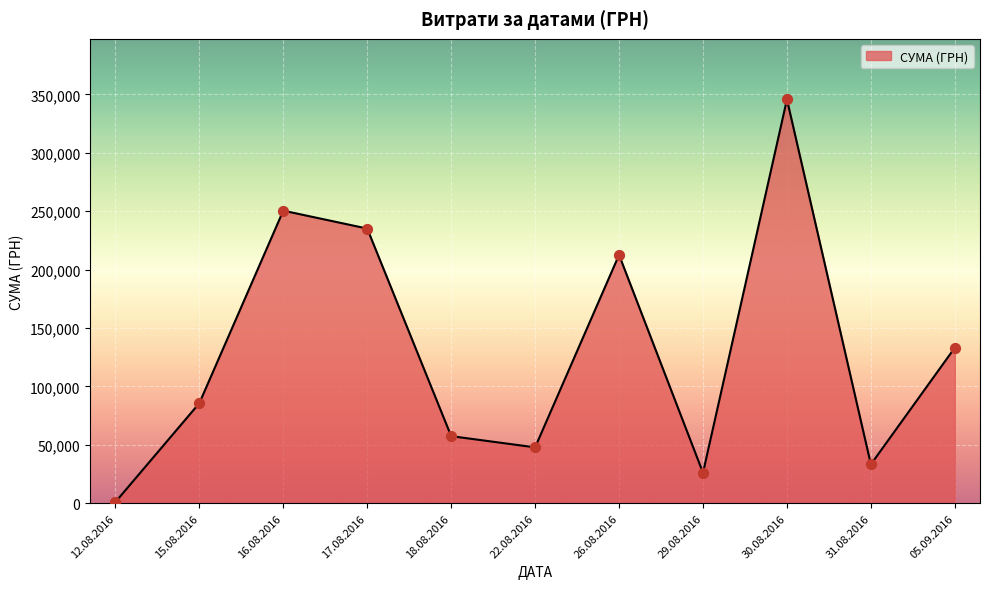

What is the ratio of the value at 30.08.2016 to the value at 26.08.2016?

1.6